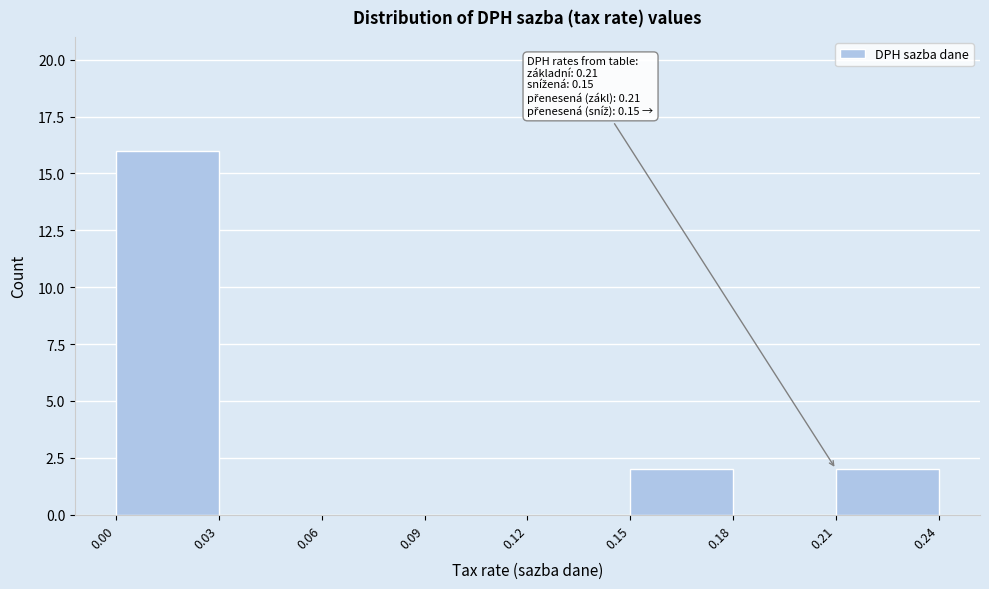

Which range on the x-axis has the tallest bar?

0.00 to 0.03